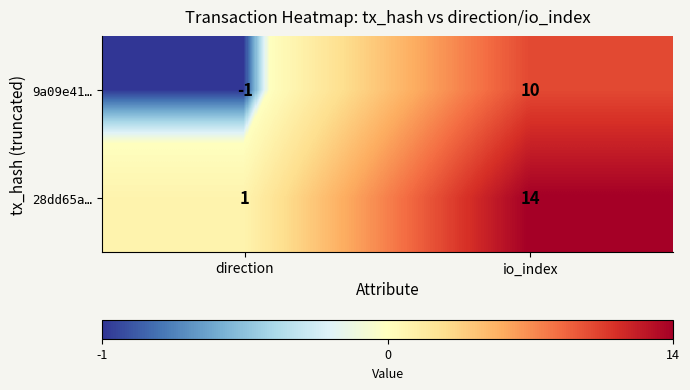

List the series in order of their peak value, highest first.

28dd65a…, 9a09e41…